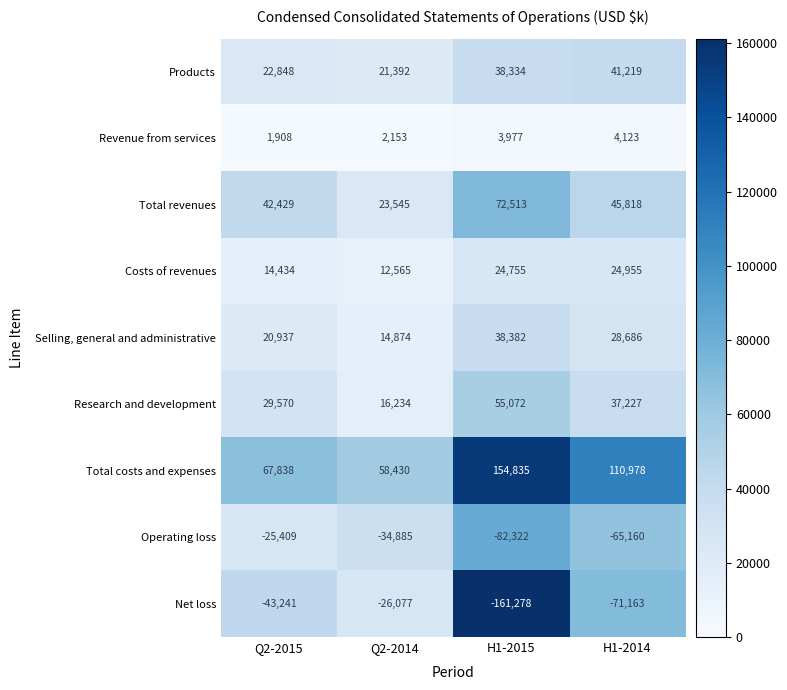

What is the spread (max minus min) of values at Q2-2015?

111079